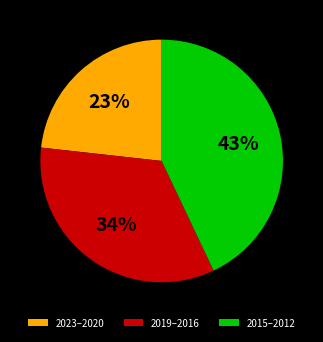

What percentage is the 2015–2012 slice, to the nearest percent?

43%